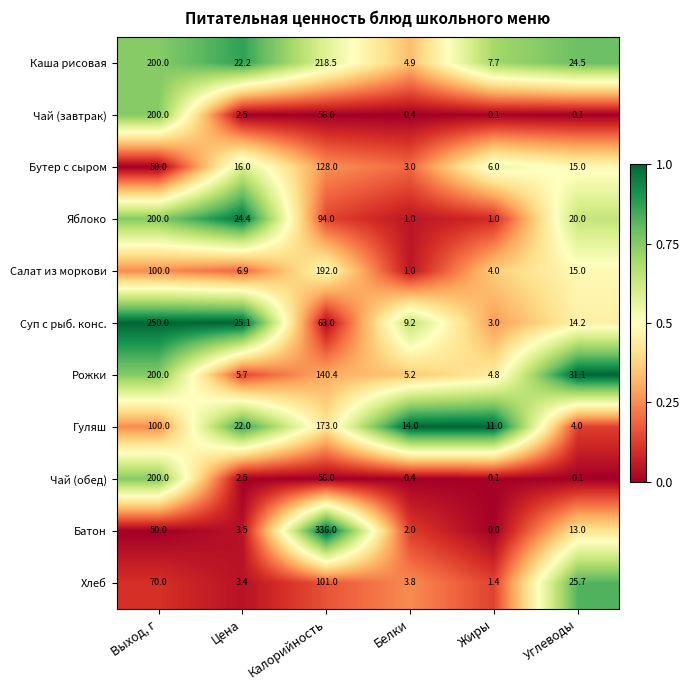

Which series has the largest range (max minus min)?

Батон